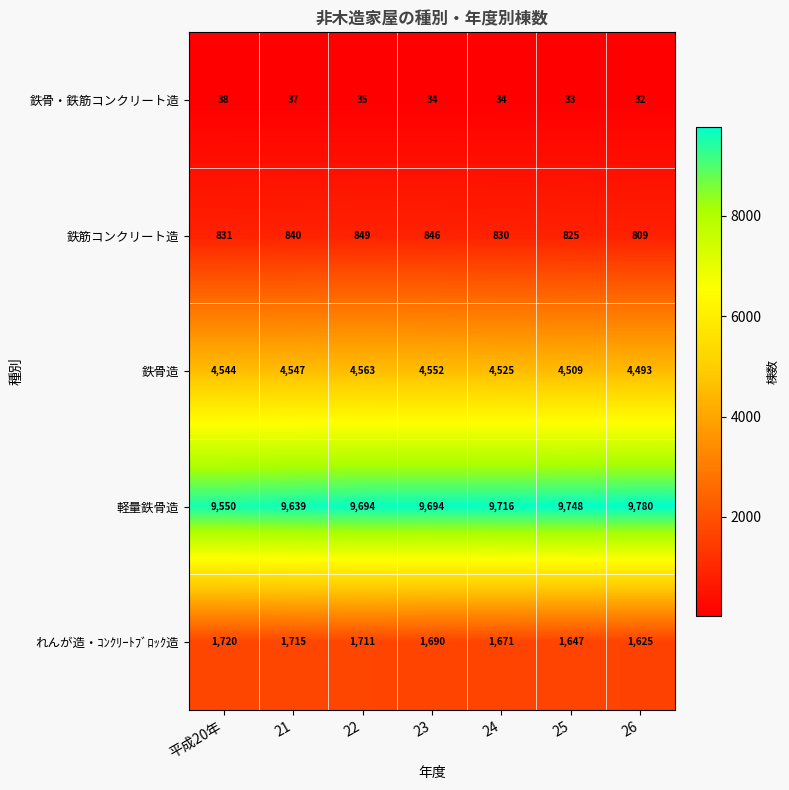

True or false: 軽量鉄骨造 has a value of 13465 at 26.

False